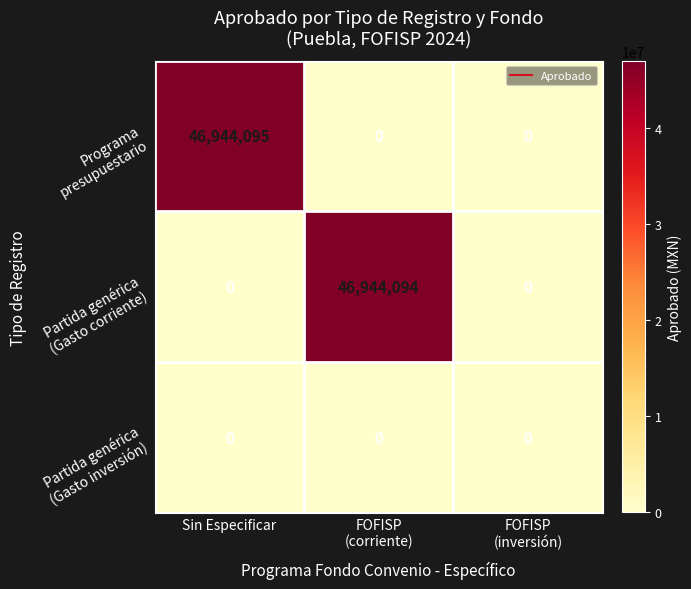

At which category is the sum across all series the highest?

Sin Especificar